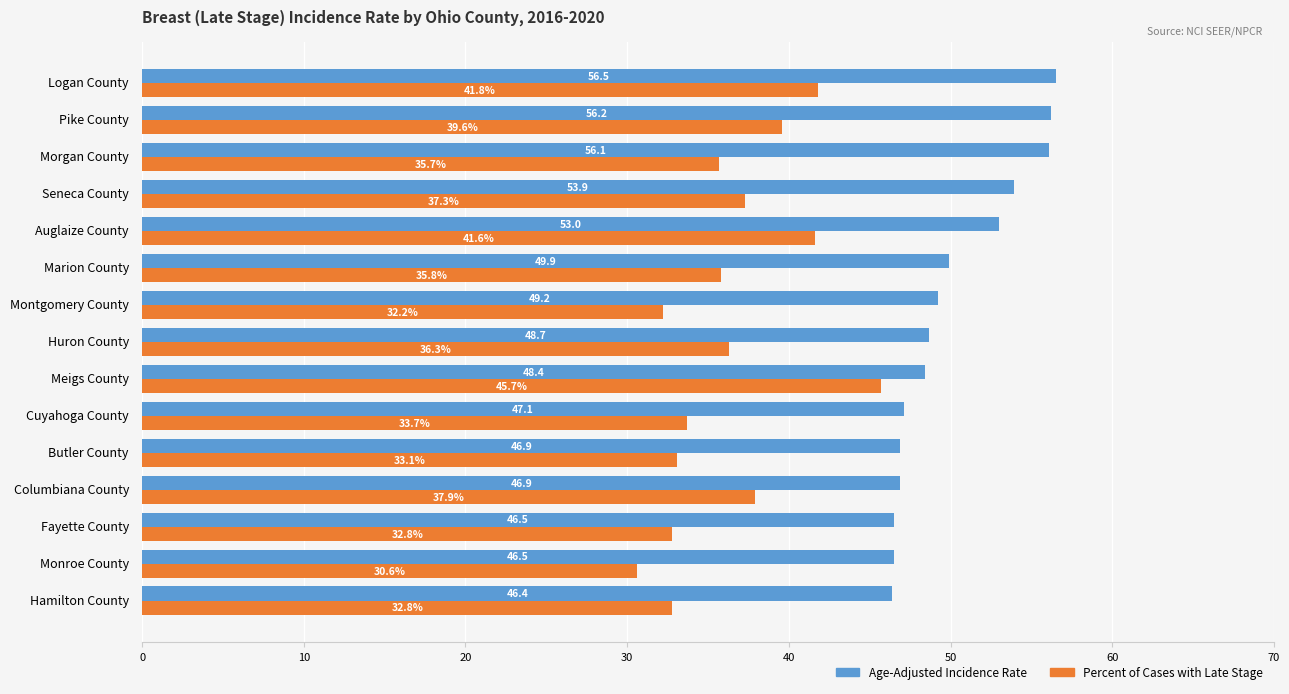

Count the number of categories in the chart.

15